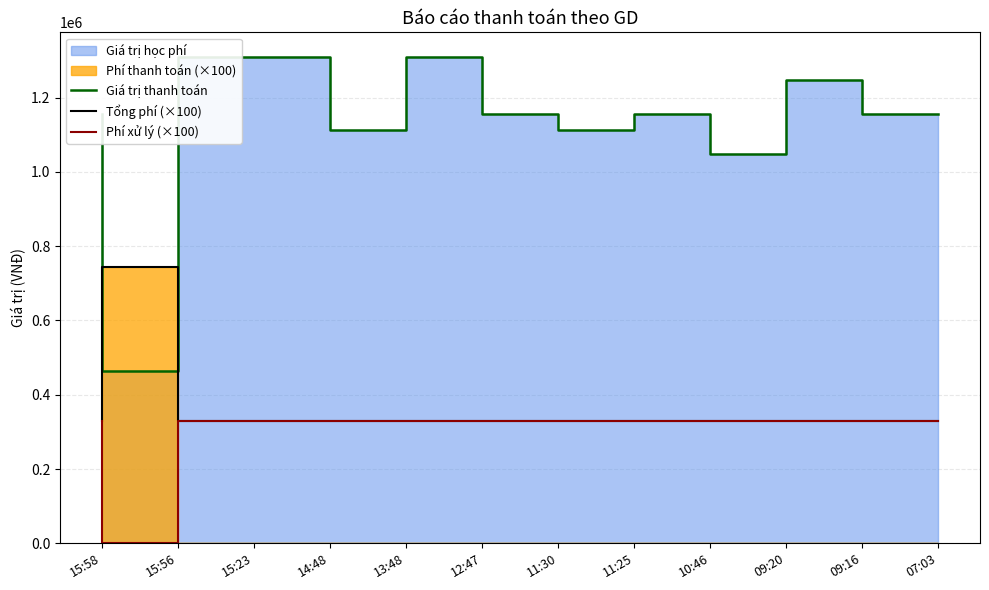

Which has a higher value, 14:48 or 11:25?

14:48